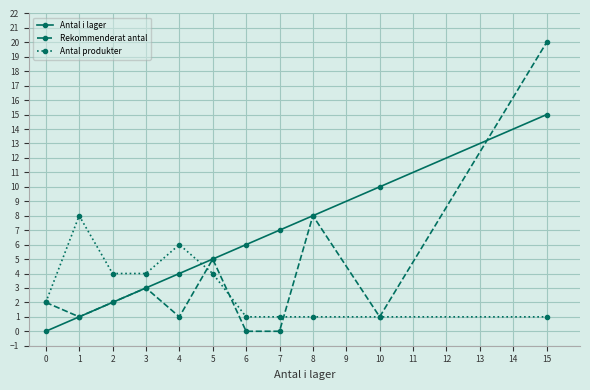

How many lines are shown in the chart?

3